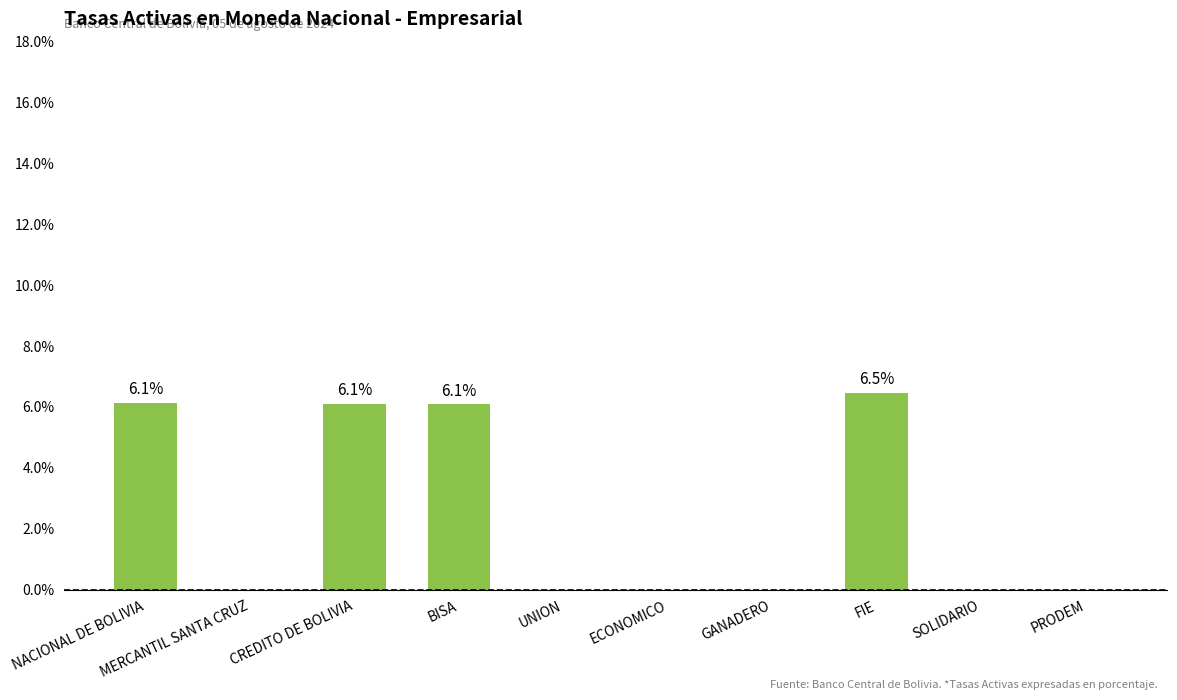

What is the sum of the values at UNION and NACIONAL DE BOLIVIA?

6.1